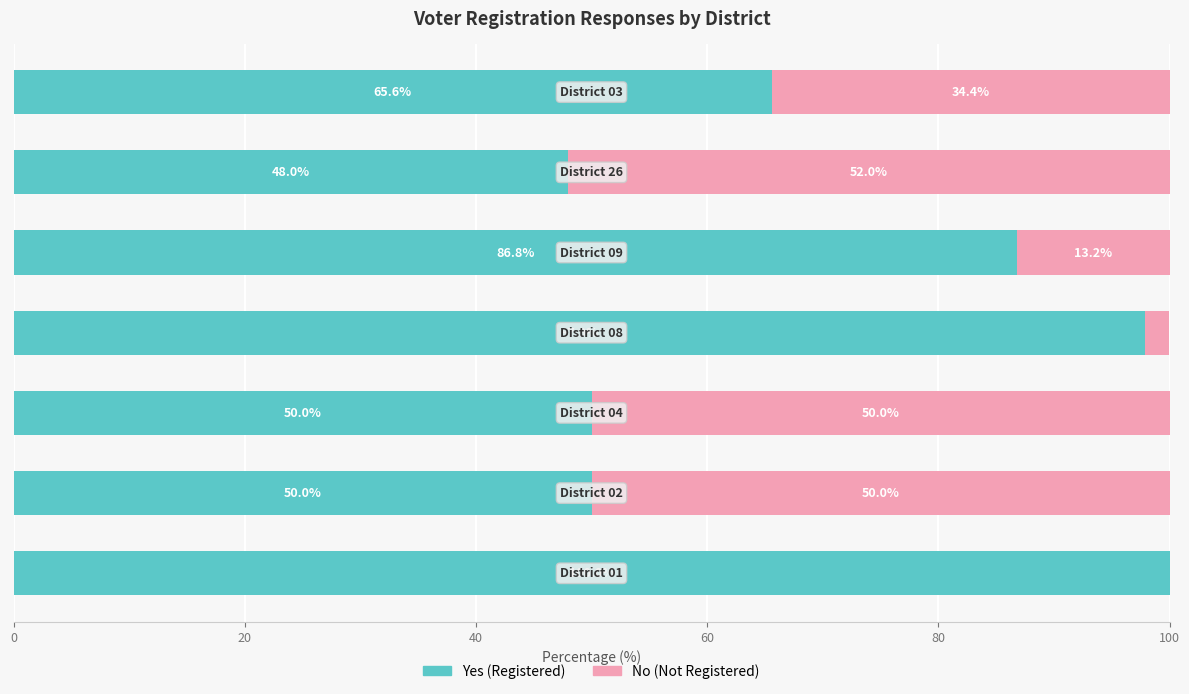

What are all the series names shown in the legend?

Yes (Registered), No (Not Registered)